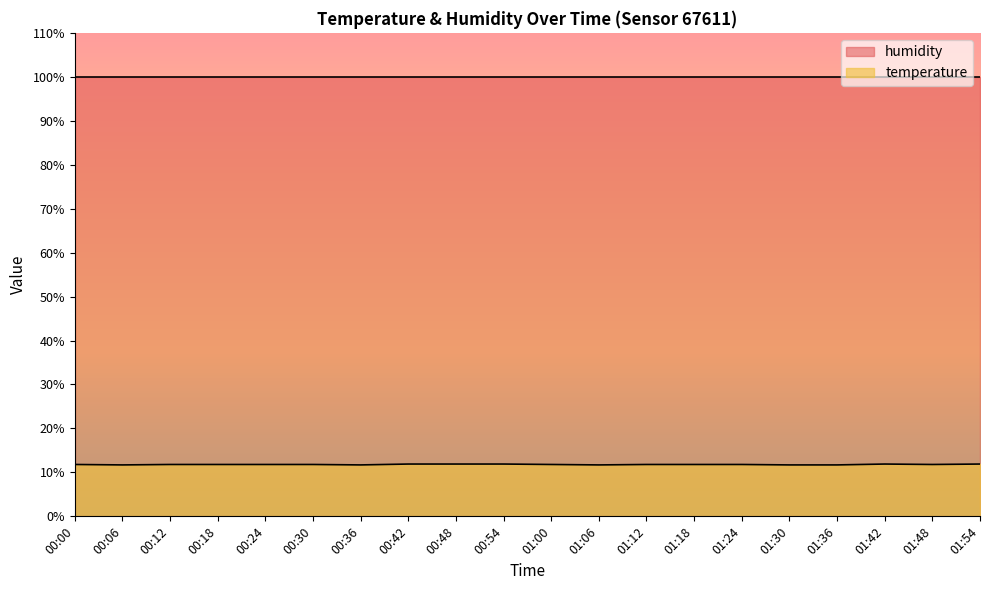

The chart shows a value of 11.8 at 00:12. True or false?

True